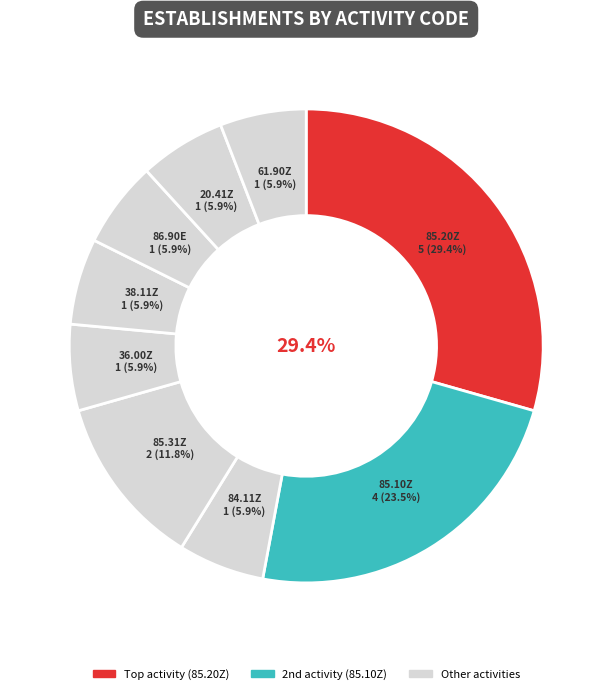

To the nearest percent, what percentage of the pie is 84.11Z?

6%